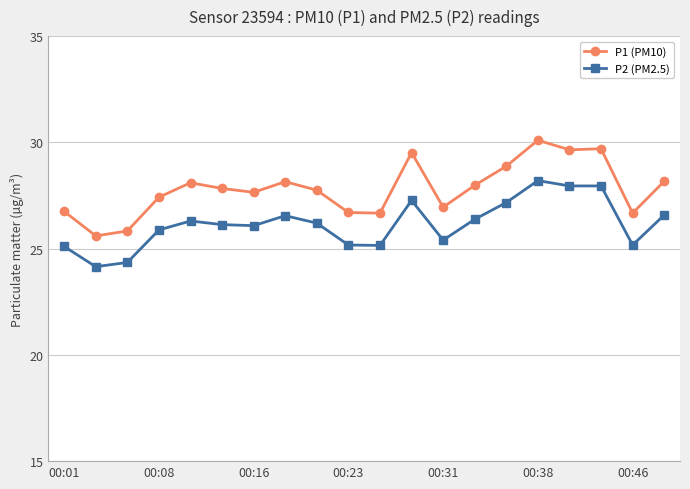

What is the sum of all P1 (PM10) values?

556.1